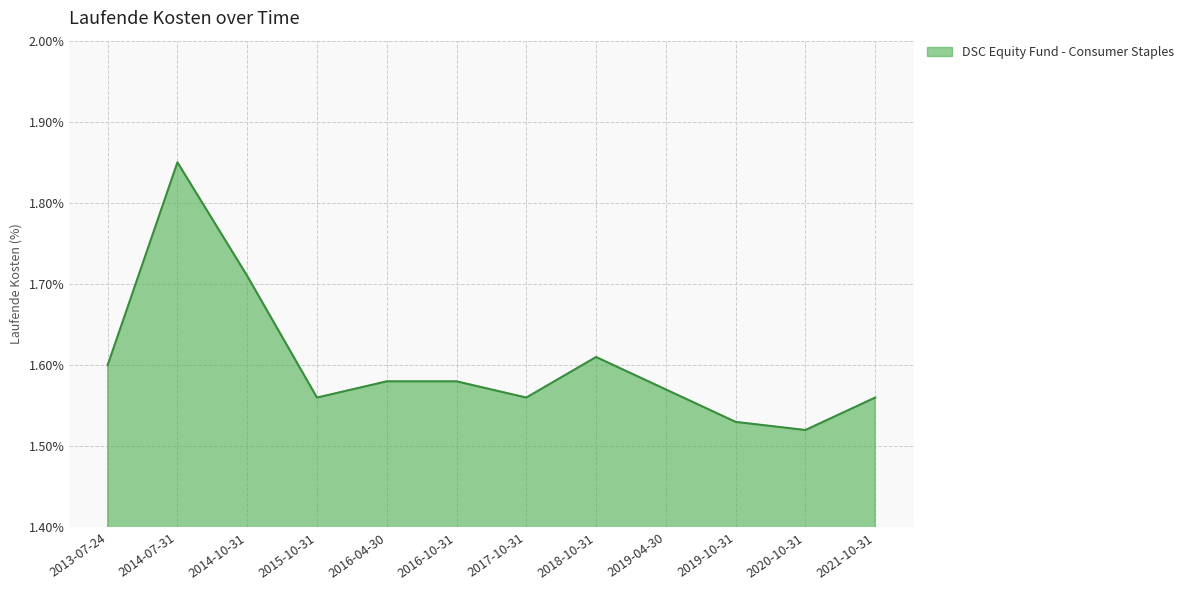

What is the sum of all values?

19.2